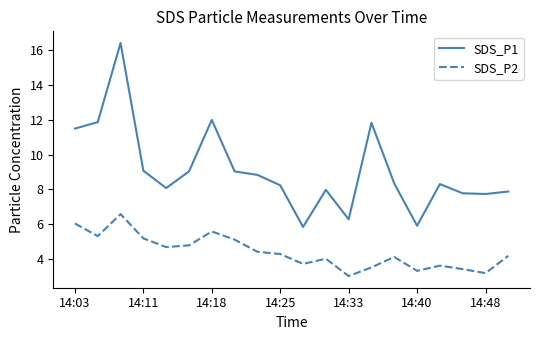

How many interior local peaks does the SDS_P1 series have?

5